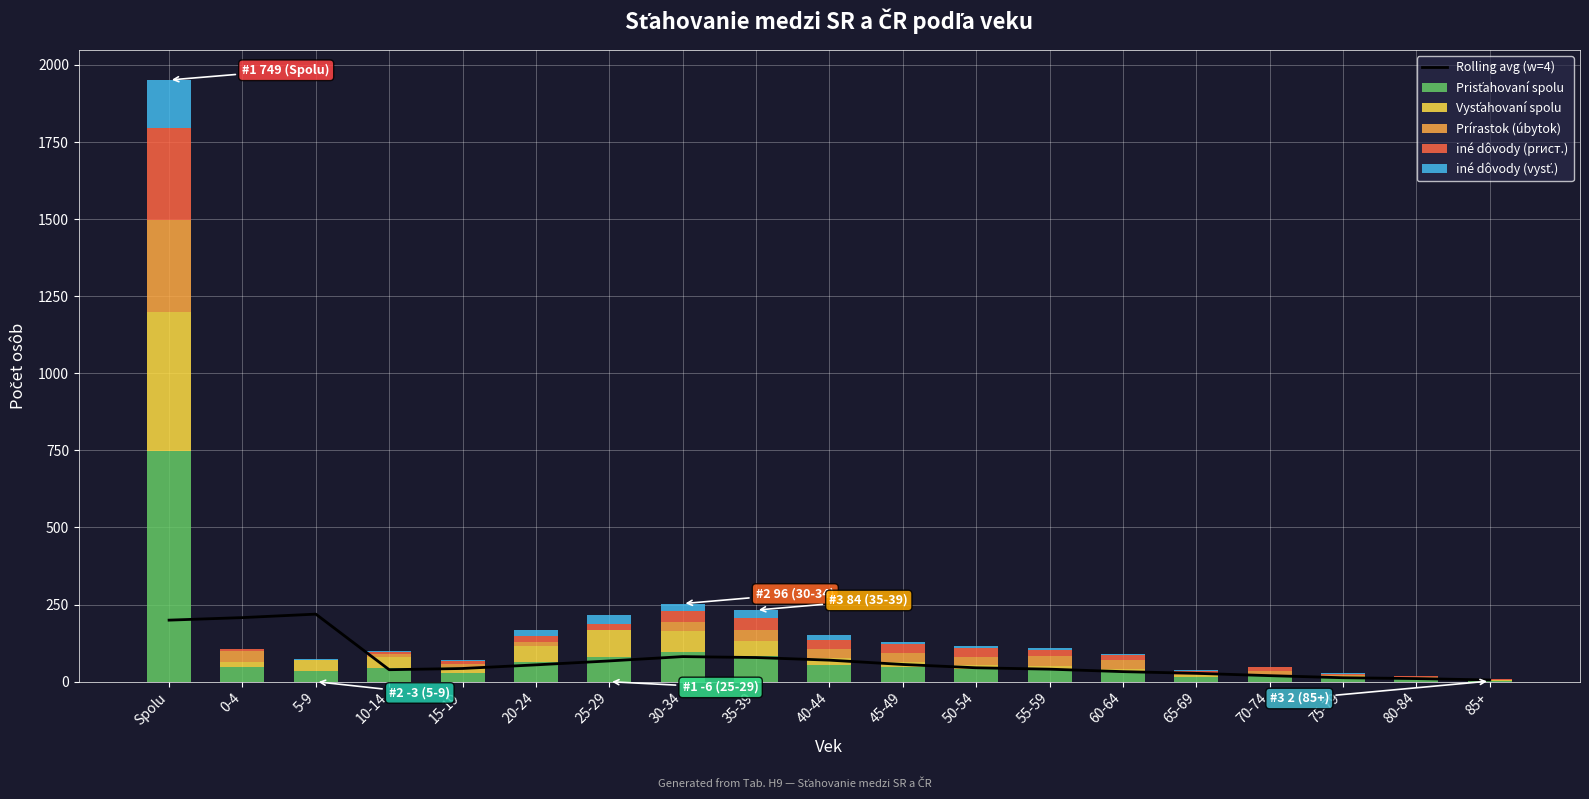

The value of Prírastok (úbytok) at 80-84 is 2.8. True or false?

False